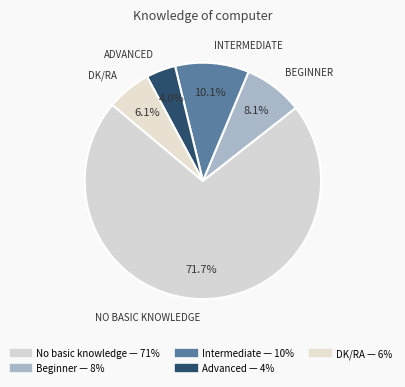

Is there any slice that represents more than half of the pie?

Yes